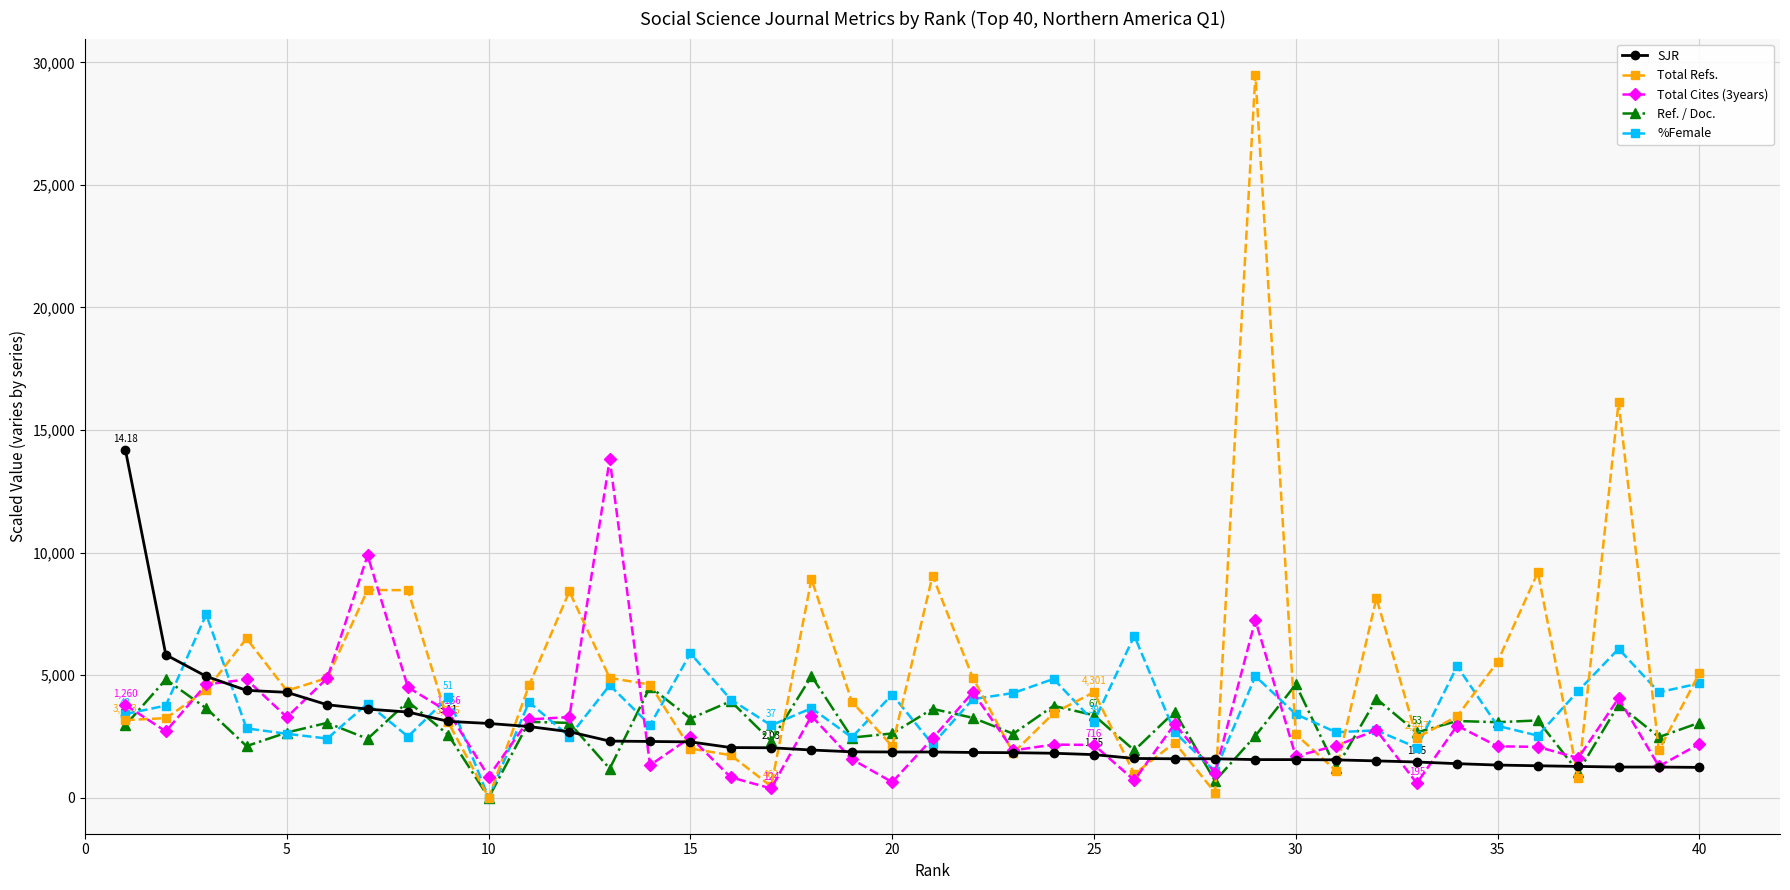

True or false: Total Refs. has more than 1 points higher than both neighbors.

True